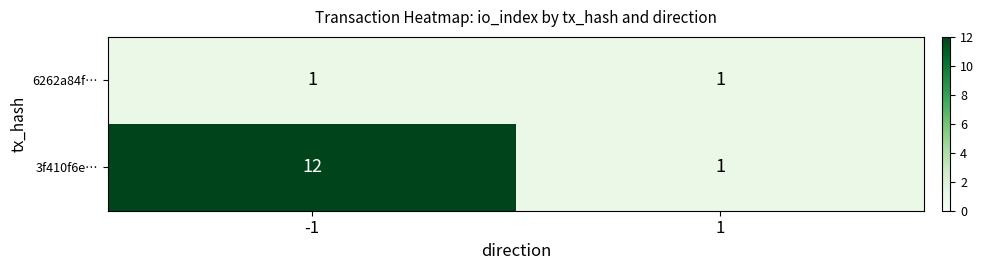

What is the difference between the maximum and minimum values in the 3f410f6e… series?

11